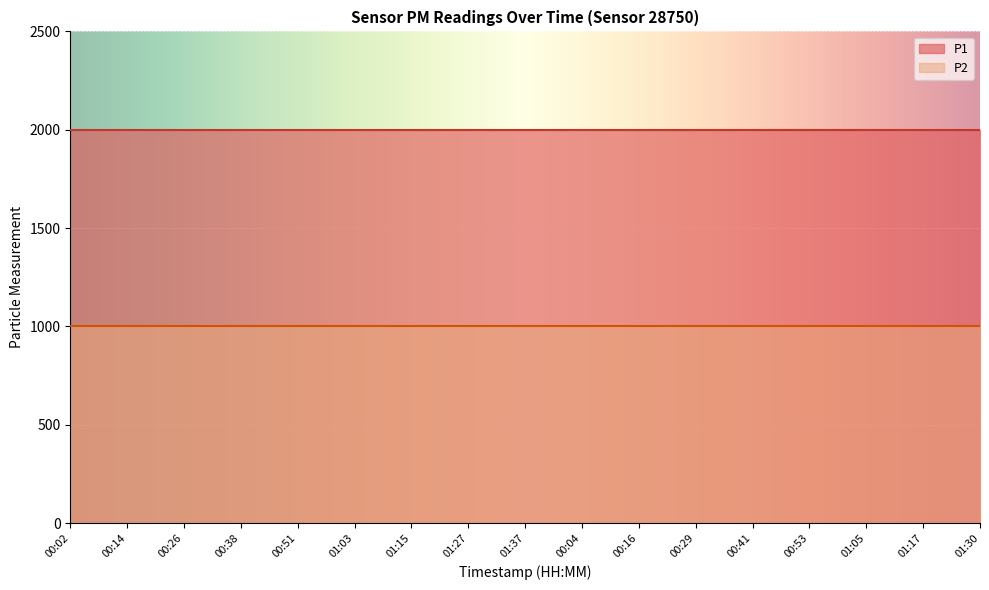

What is the value of the P2 point at the 8th from the left?

999.9